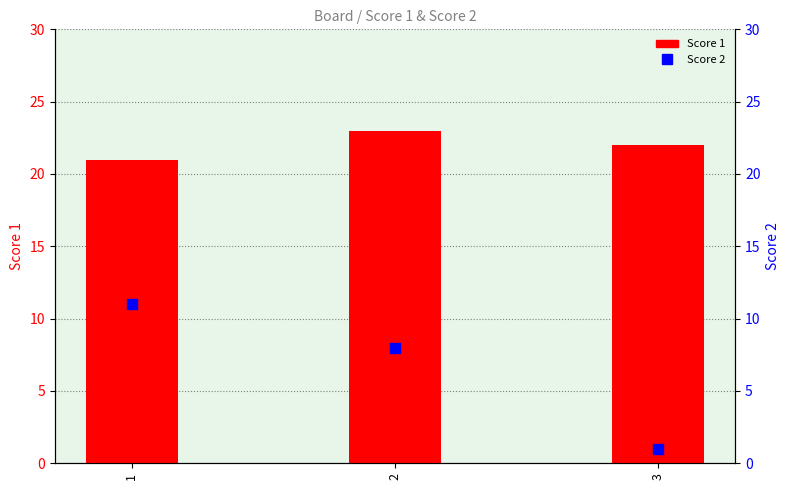

Which series has the largest Y range (max minus min)?

Score 2